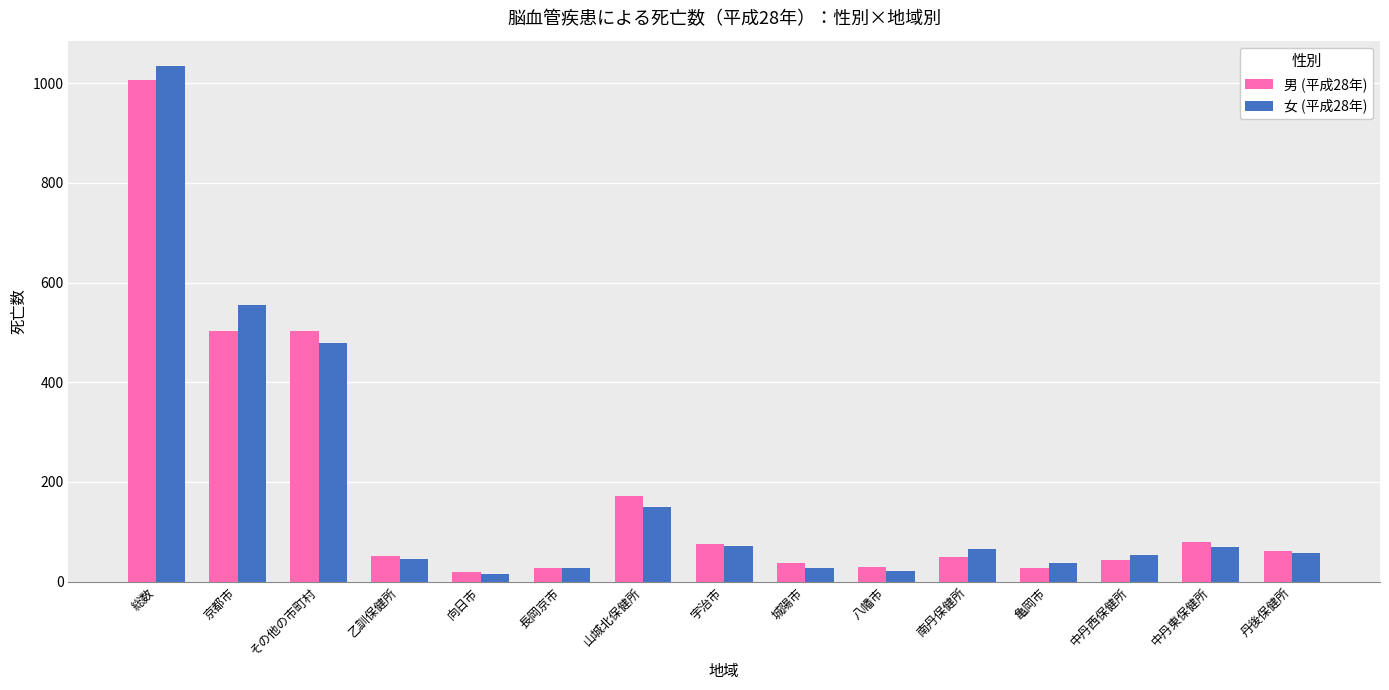

What is the spread (max minus min) of values at 総数?

28